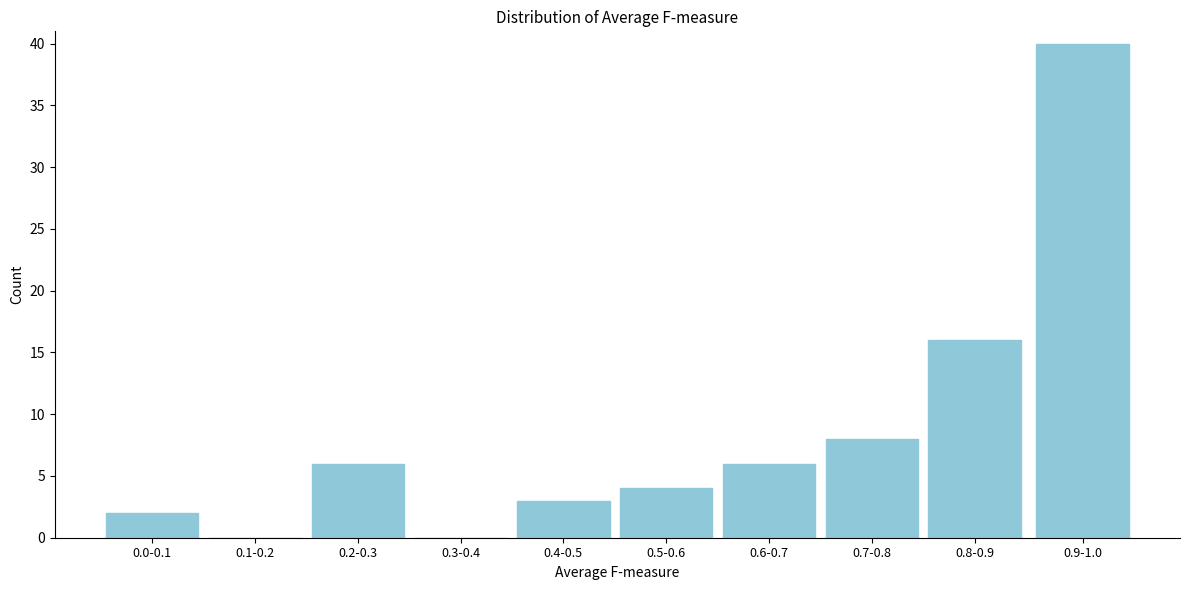

Reading left to right, what are all the values shown in this chart?

0.0-0.1=2	0.1-0.2=0	0.2-0.3=6	0.3-0.4=0	0.4-0.5=3	0.5-0.6=4	0.6-0.7=6	0.7-0.8=8	0.8-0.9=16	0.9-1.0=40